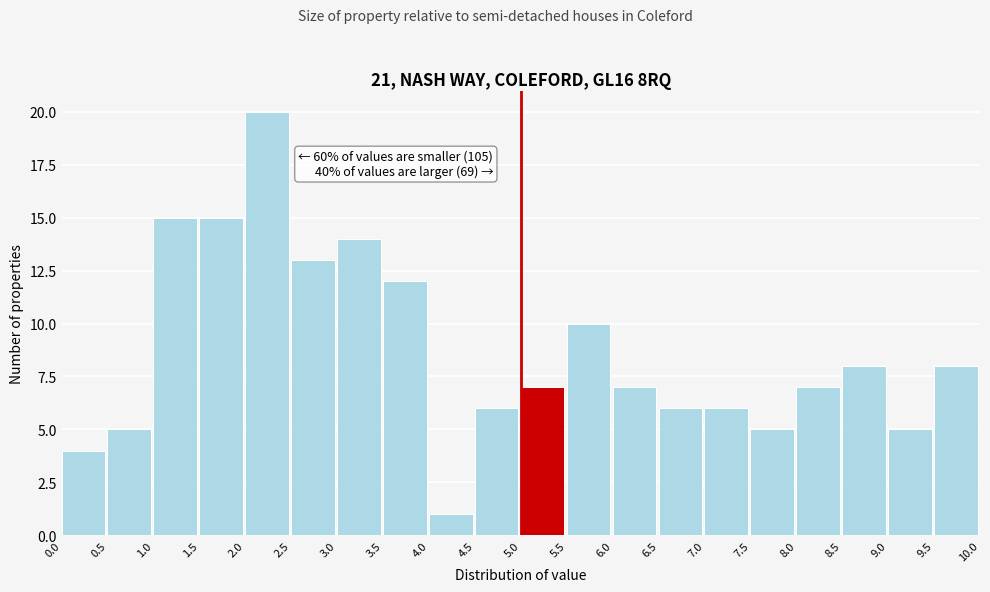

Which range on the x-axis has the tallest bar?

2.0 to 2.5